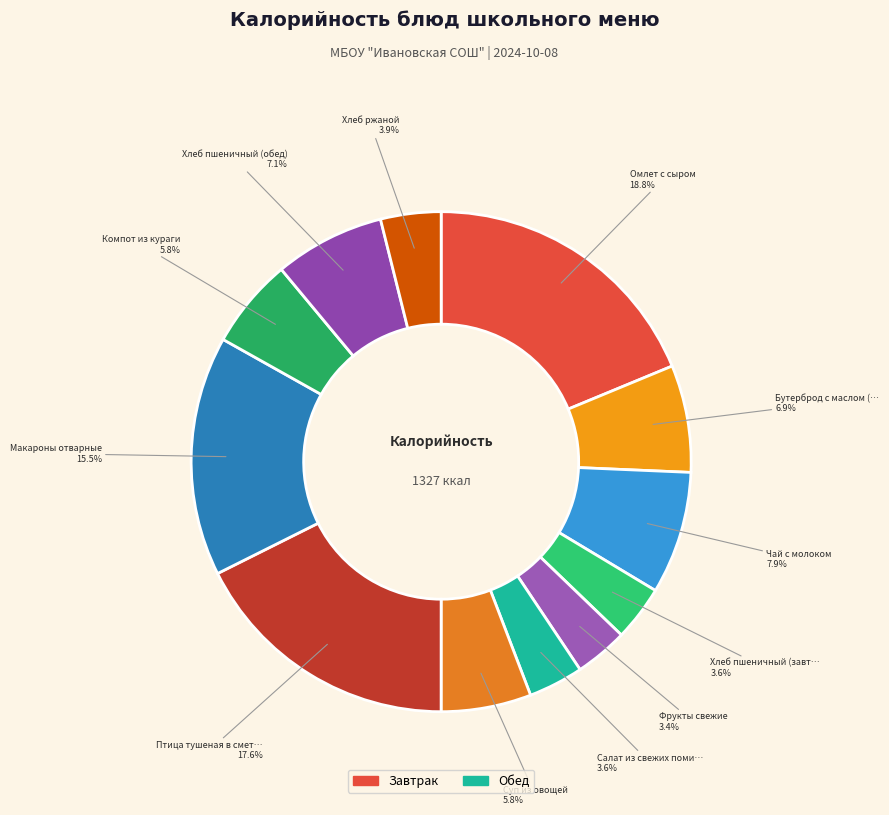

How many segments does this pie chart have?

12